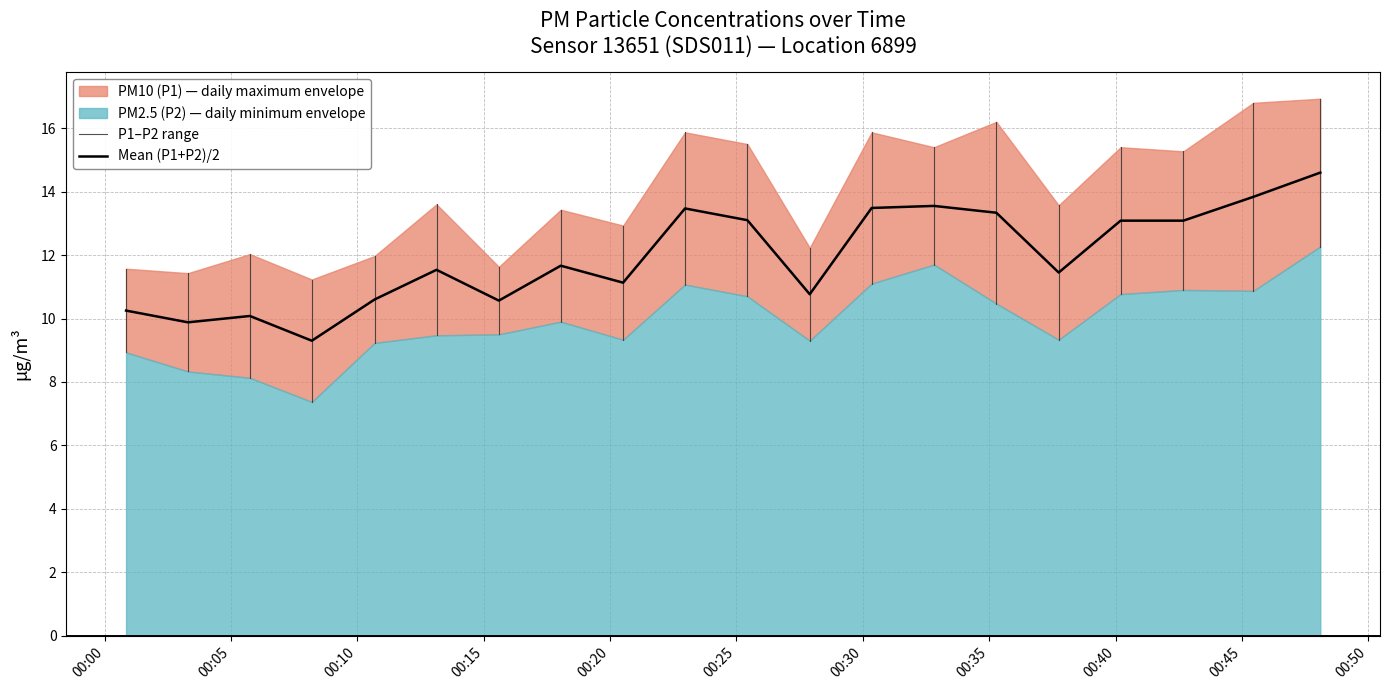

Reading left to right, extract all data points from this chart.

10.2	9.9	10.1	9.3	10.6	11.5	10.6	11.7	11.1	13.5	13.1	10.8	13.5	13.6	13.3	11.4	13.1	13.1	13.8	14.6